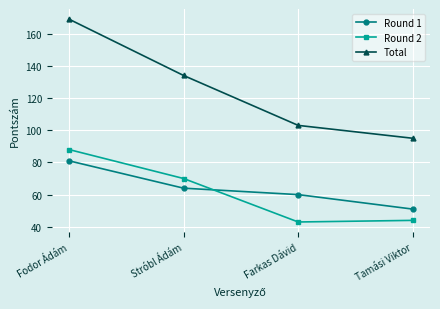

What is the total value across all series at Tamási Viktor?

190